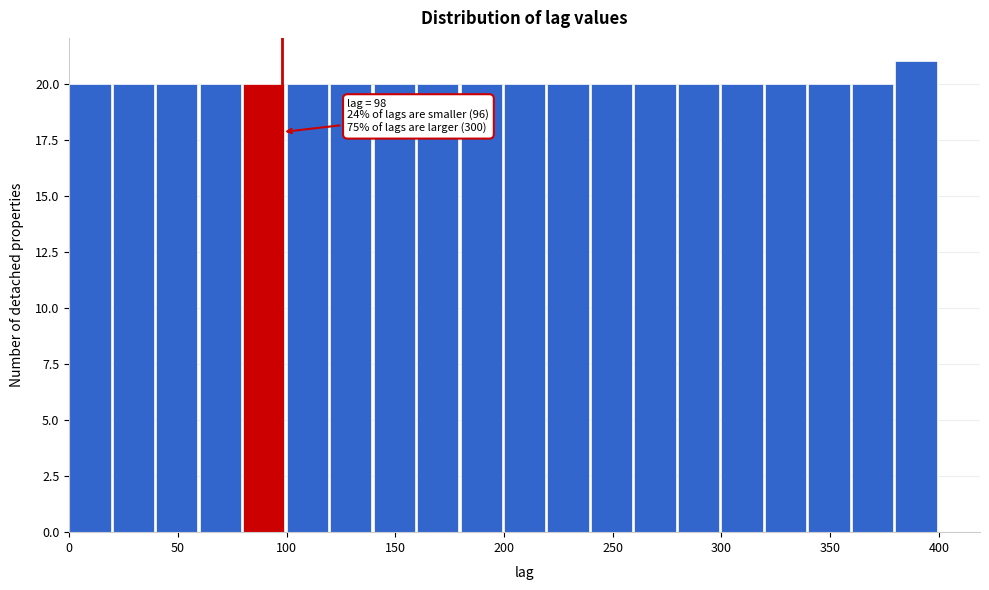

Which range on the x-axis has the tallest bar?

380 to 400